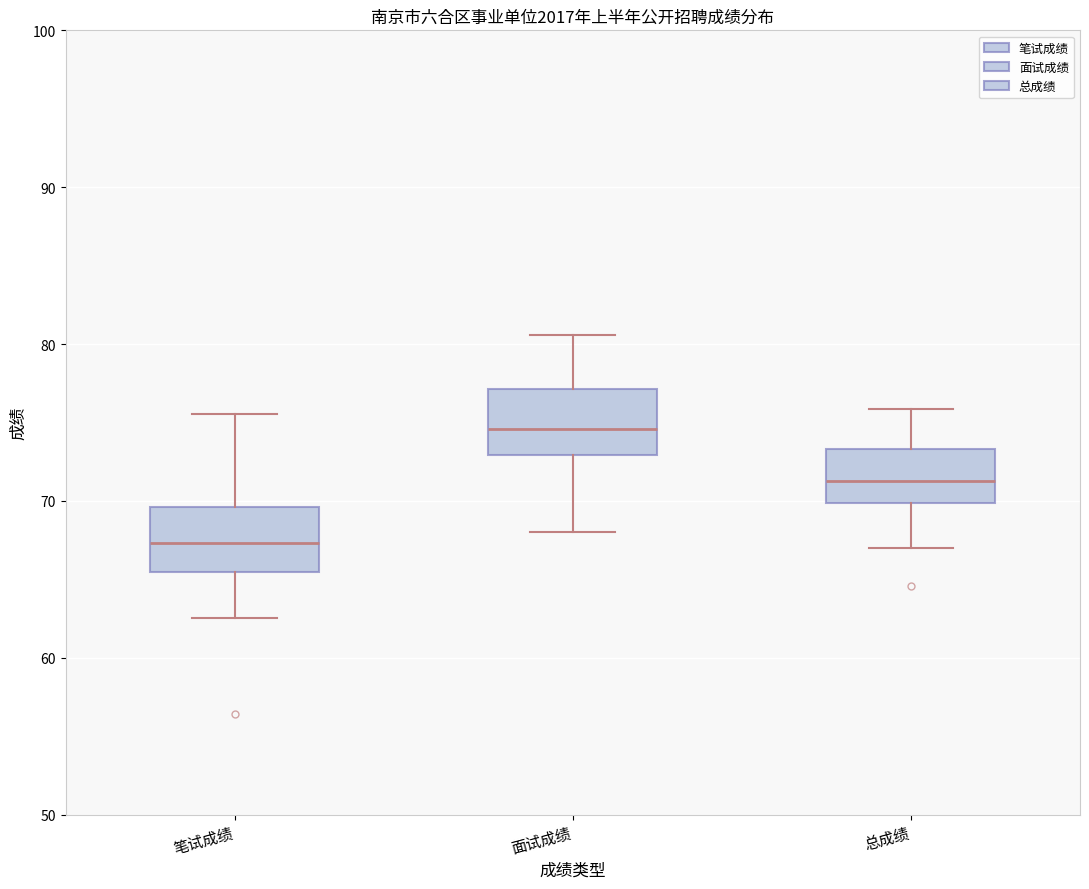

Reading left to right, transcribe this box plot: for each box, give where its median line is, the range the box spans, and where its two whiskers end, as read against the y-axis. The values are not printed on the chart, so give them approximately, as read against the axis.

笔试成绩: median 67, box 65 to 70, whiskers 63 to 76
面试成绩: median 75, box 73 to 77, whiskers 68 to 81
总成绩: median 71, box 70 to 73, whiskers 67 to 76